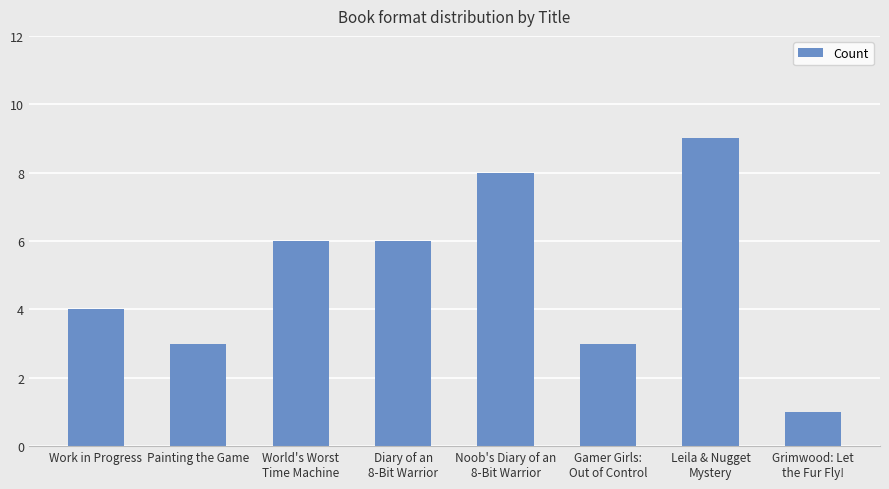

How many categories are shown in the chart?

8